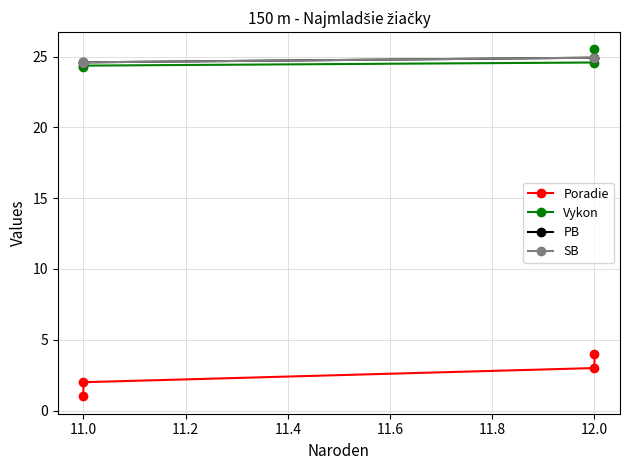

True or false: PB and SB cross at least once.

False